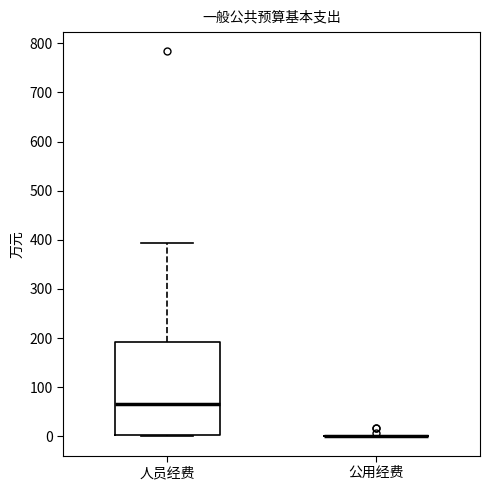

Which box is the tallest, from its lower edge to its upper edge?

人员经费